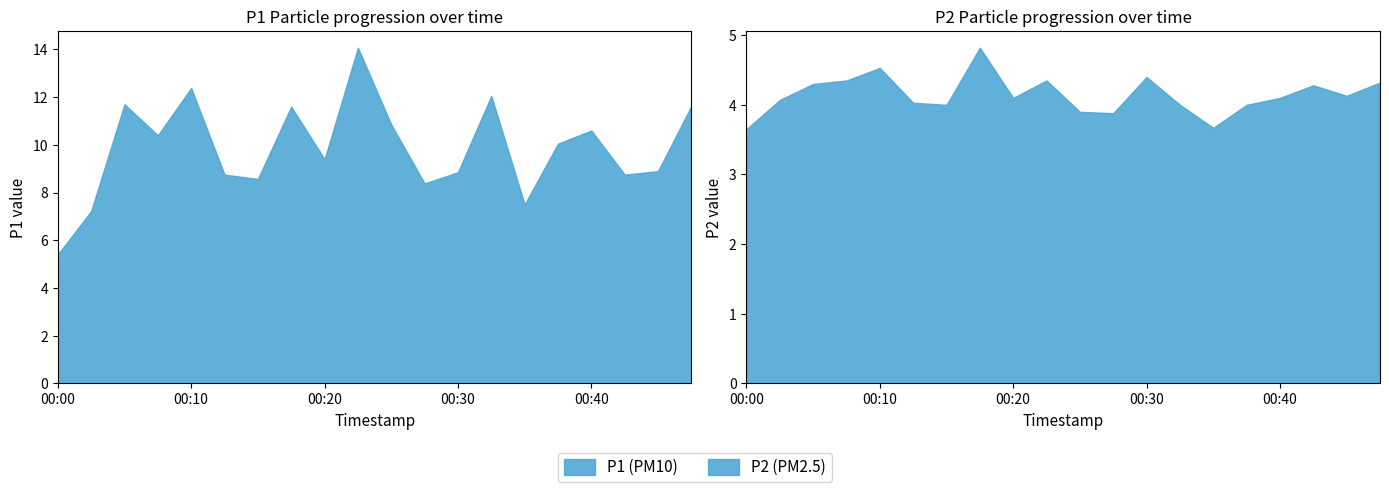

At which category does P2 reach its first local valley?

00:15